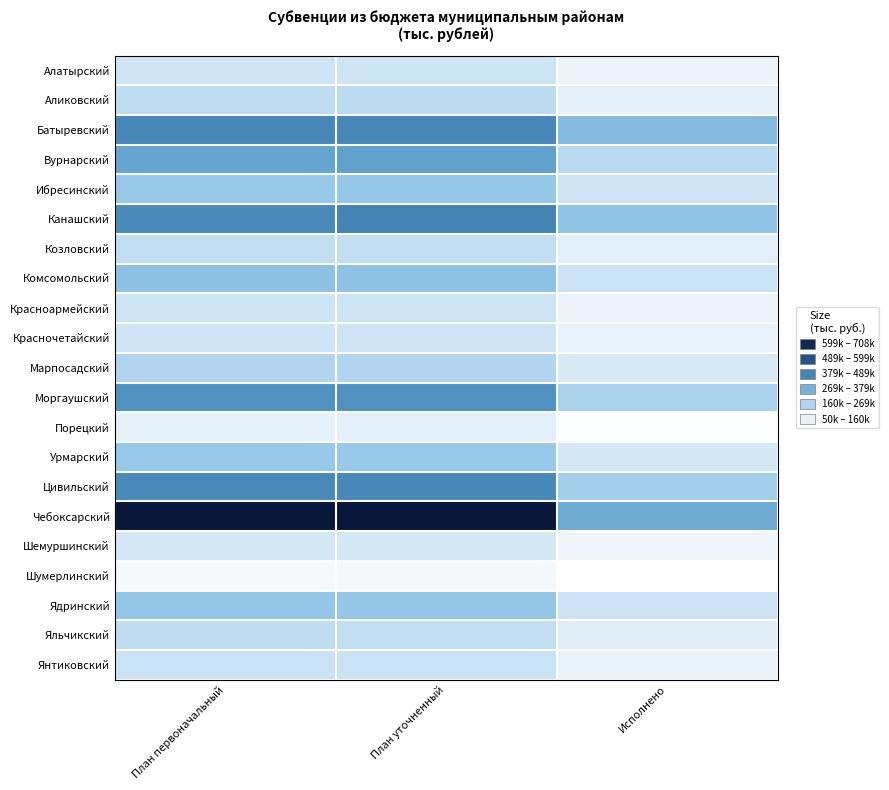

Reading right to left, extract all data points from this chart.

Алатырский: Исполнено=93526.2	План уточненный=158272.8	План первоначальный=155177.3
Аликовский: Исполнено=109928.8	План уточненный=189824.9	План первоначальный=186044.2
Батыревский: Исполнено=298130.2	План уточненный=426857.9	План первоначальный=427363.9
Вурнарский: Исполнено=197844.5	План уточненный=368779.2	План первоначальный=358855.9
Ибресинский: Исполнено=156528.5	План уточненный=263837.3	План первоначальный=261564.2
Канашский: Исполнено=275897.4	План уточненный=435176.2	План первоначальный=422160.3
Козловский: Исполнено=115727.3	План уточненный=183215.1	План первоначальный=183197.7
Комсомольский: Исполнено=163448.1	План уточненный=281256.4	План первоначальный=281826.6
Красноармейский: Исполнено=96069.1	План уточненный=160368.6	План первоначальный=160397.4
Красночетайский: Исполнено=102408.9	План уточненный=157485.1	План первоначальный=152906.7
Марпосадский: Исполнено=133465.8	План уточненный=213931.4	План первоначальный=214015.8
Моргаушский: Исполнено=225618.2	План уточненный=407308.7	План первоначальный=405408.1
Порецкий: Исполнено=60047.9	План уточненный=110080.8	План первоначальный=109038.0
Урмарский: Исполнено=143931.5	План уточненный=259157.9	План первоначальный=259128.3
Цивильский: Исполнено=236791.0	План уточненный=423845.9	План первоначальный=422369.9
Чебоксарский: Исполнено=340320.8	План уточненный=708481.9	План первоначальный=703547.2
Шемуршинский: Исполнено=82173.0	План уточненный=144699.4	План первоначальный=143657.5
Шумерлинский: Исполнено=49943.7	План уточненный=80400.5	План первоначальный=75214.6
Ядринский: Исполнено=164896.1	План уточненный=266394.2	План первоначальный=266341.0
Яльчикский: Исполнено=117848.8	План уточненный=183494.9	План первоначальный=183936.3
Янтиковский: Исполнено=99454.9	План уточненный=167495.2	План первоначальный=167429.5